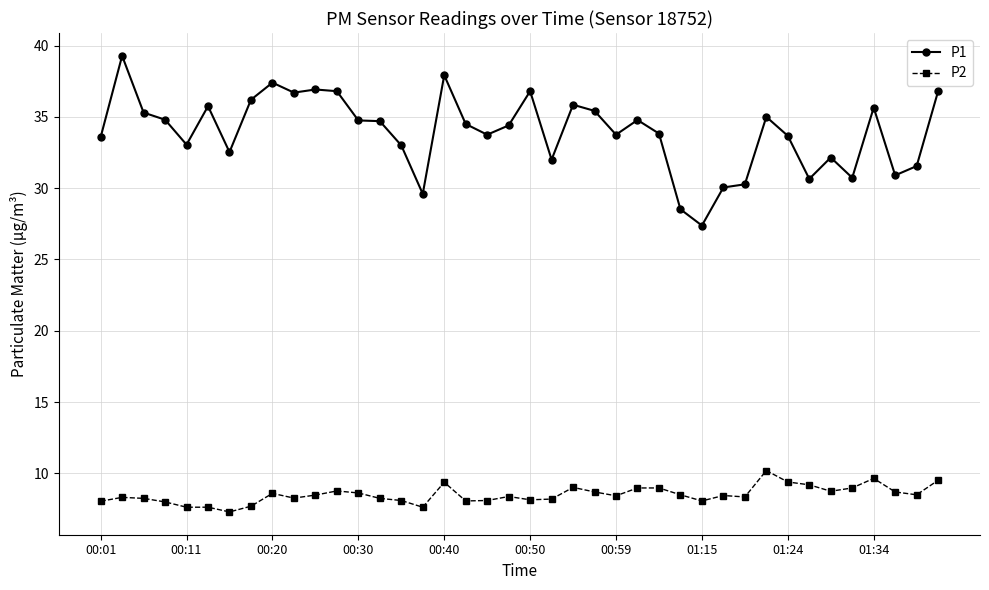

True or false: P2 has more than 2 interior local peaks.

True